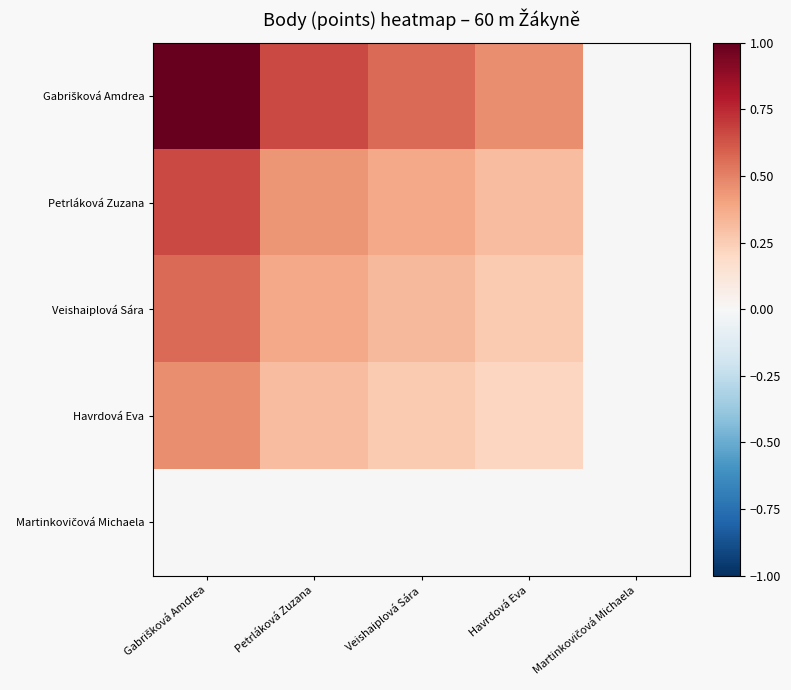

Which series has the widest spread of values?

Gabrišková Amdrea